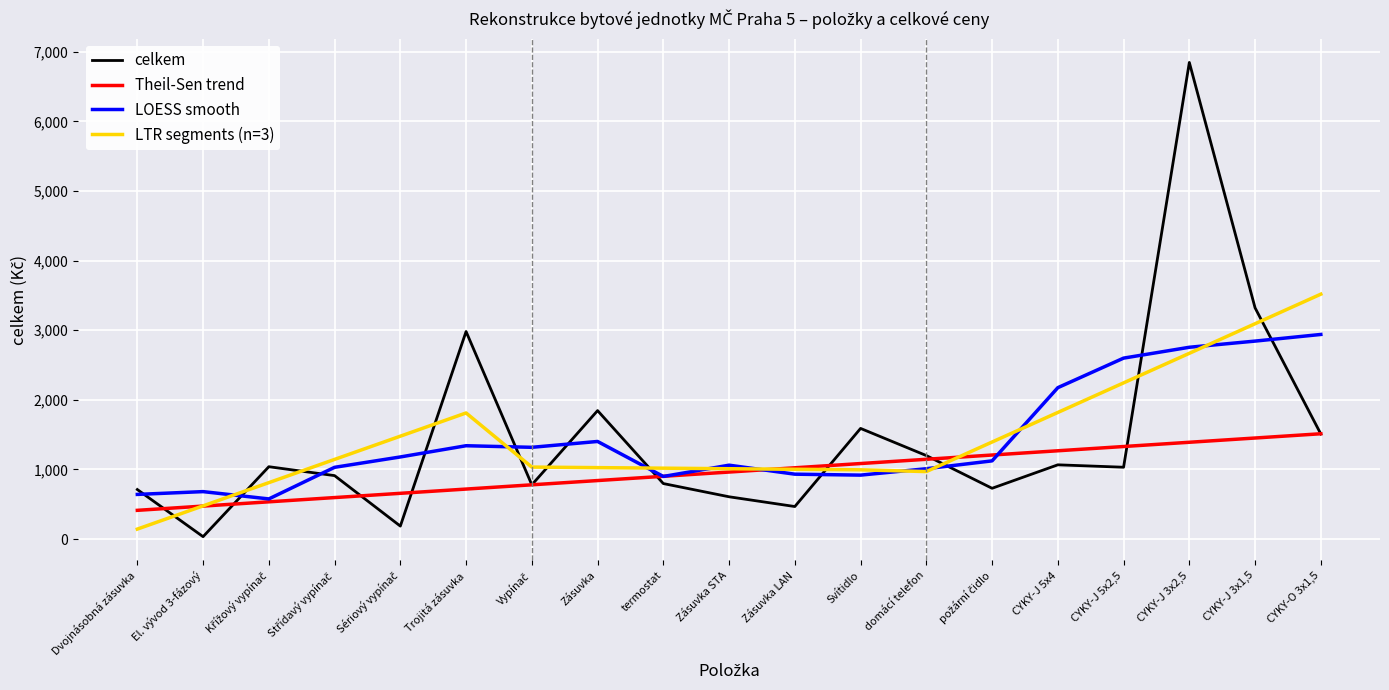

What is the difference between the highest and lowest values at domácí telefon?

230.2